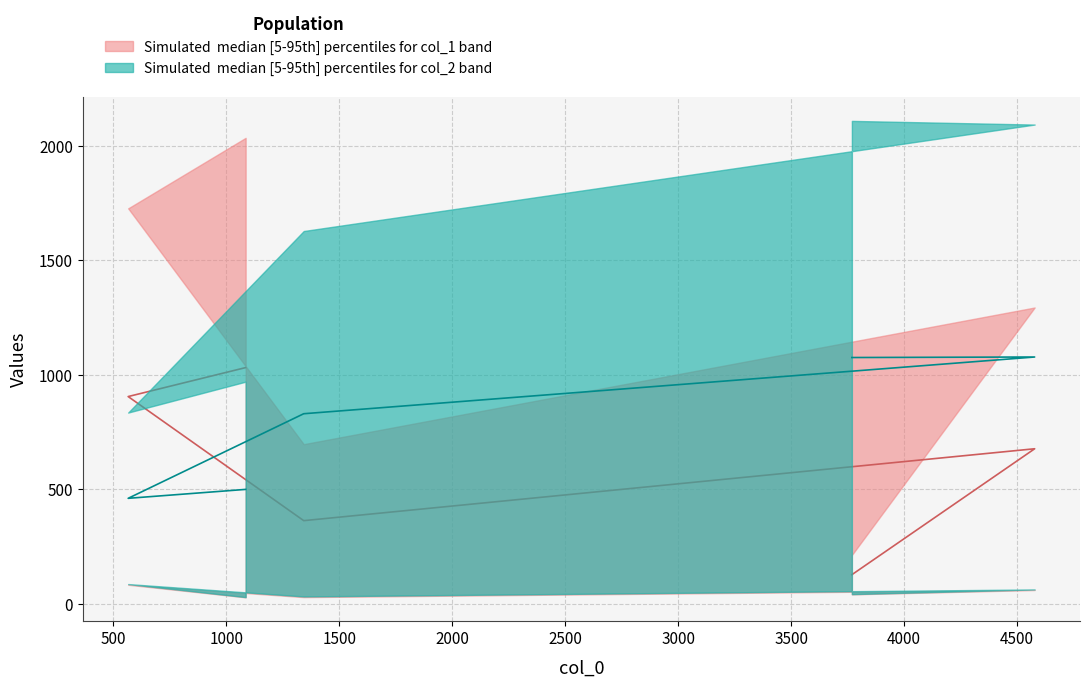

After their last crossing, which series has the higher values: col_2 or col_1?

col_2